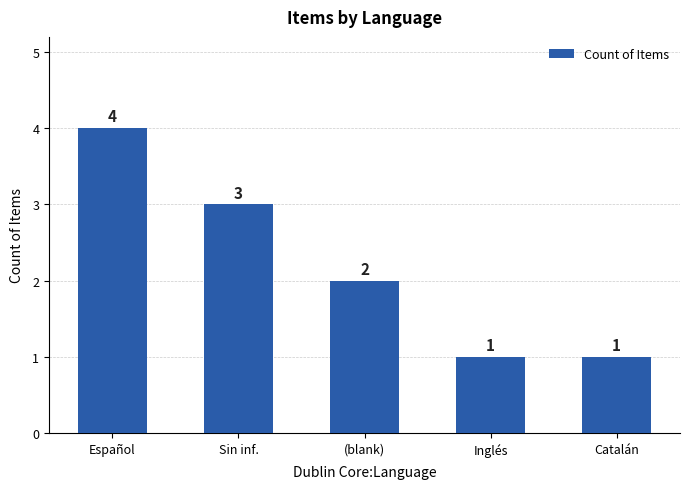

What is the sum of all values?

11